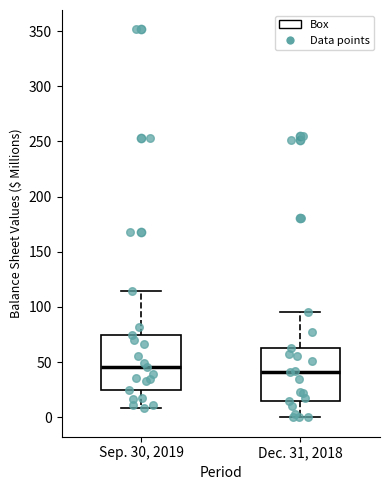

Reading left to right, transcribe this box plot: for each box, give where its median line is, the range the box spans, and where its two whiskers end, as read against the y-axis. The values are not printed on the chart, so give them approximately, as read against the axis.

Sep. 30, 2019: median 45, box 25 to 75, whiskers 10 to 115
Dec. 31, 2018: median 40, box 15 to 65, whiskers 0 to 95